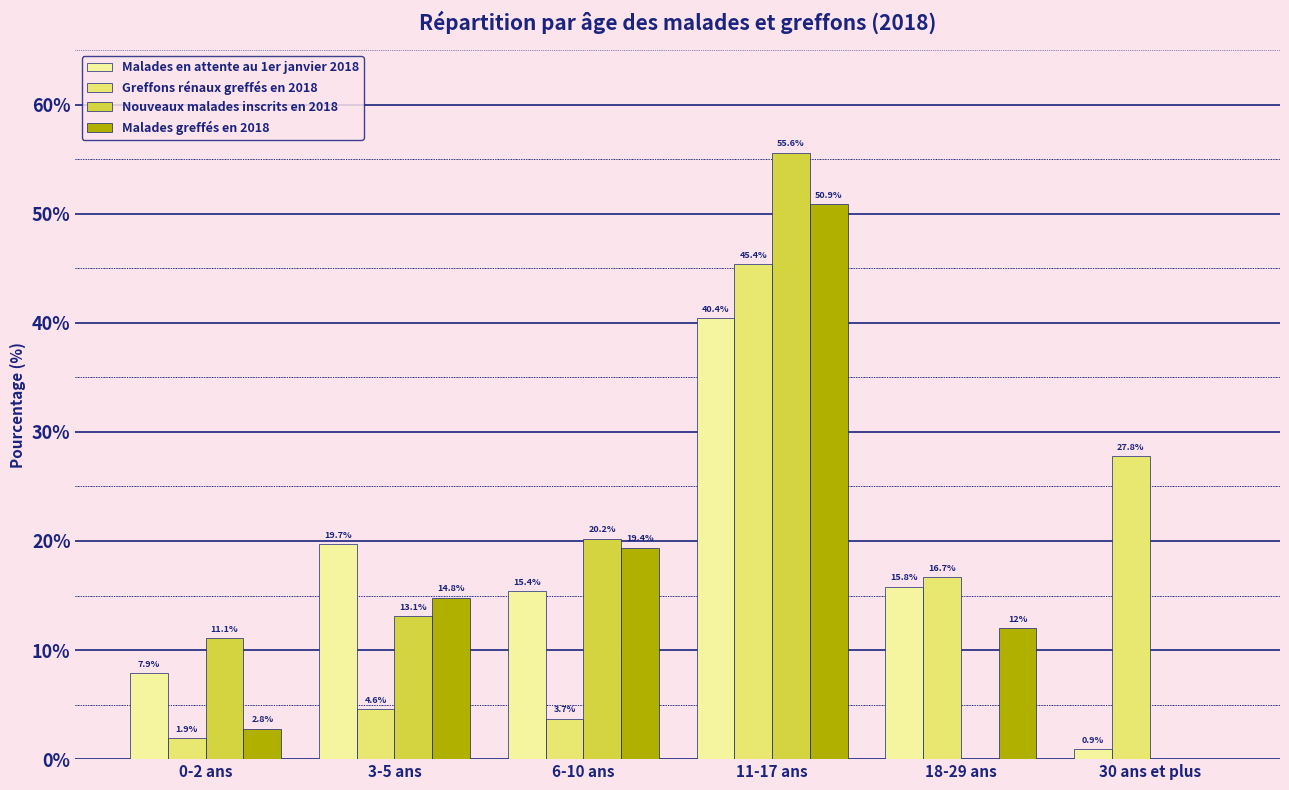

Reading left to right, what are all the values shown in this chart?

Malades en attente au 1er janvier 2018: 0-2 ans=7.9	3-5 ans=19.7	6-10 ans=15.4	11-17 ans=40.4	18-29 ans=15.8	30 ans et plus=0.9
Greffons rénaux greffés en 2018: 0-2 ans=1.9	3-5 ans=4.6	6-10 ans=3.7	11-17 ans=45.4	18-29 ans=16.7	30 ans et plus=27.8
Nouveaux malades inscrits en 2018: 0-2 ans=11.1	3-5 ans=13.1	6-10 ans=20.2	11-17 ans=55.6	18-29 ans=0.0	30 ans et plus=0.0
Malades greffés en 2018: 0-2 ans=2.8	3-5 ans=14.8	6-10 ans=19.4	11-17 ans=50.9	18-29 ans=12.0	30 ans et plus=0.0